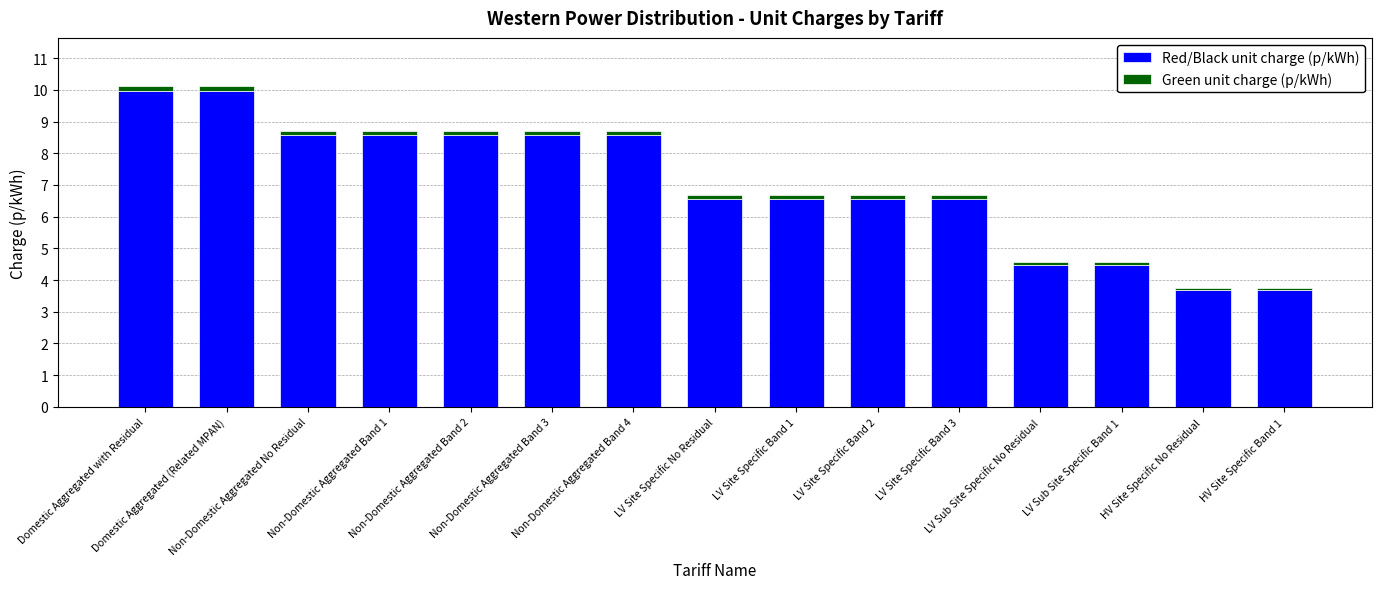

What are all the series names shown in the legend?

Red/Black unit charge (p/kWh), Green unit charge (p/kWh)